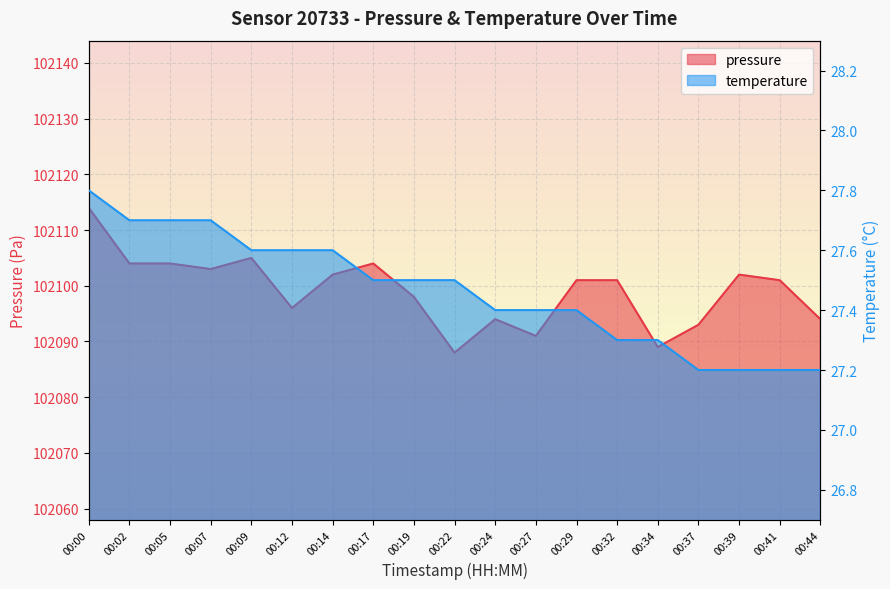

How many lines are shown in the chart?

2